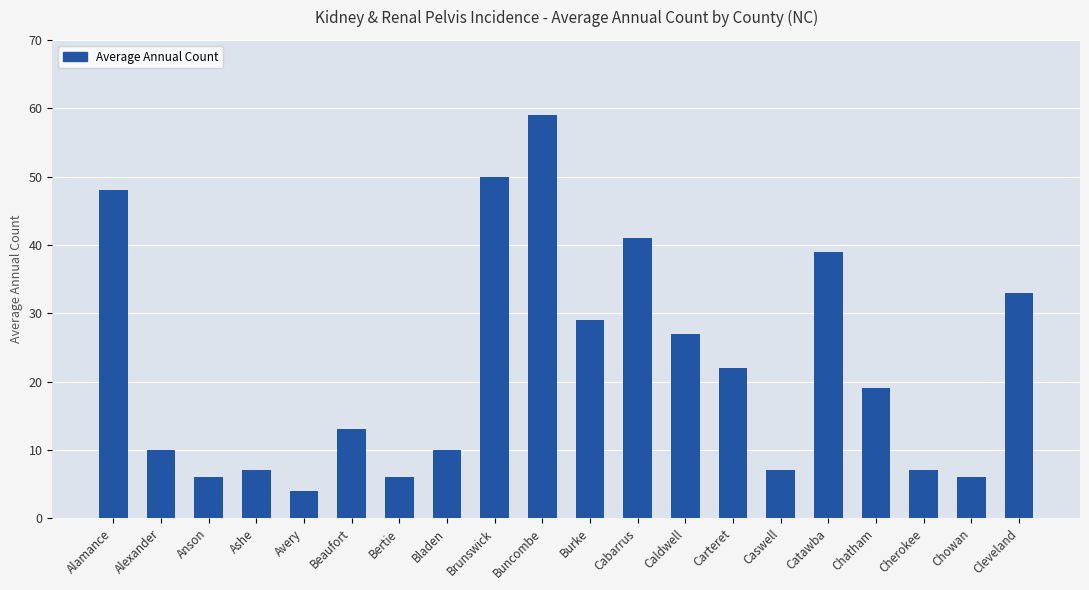

The chart shows a value of 64 at Cabarrus. True or false?

False